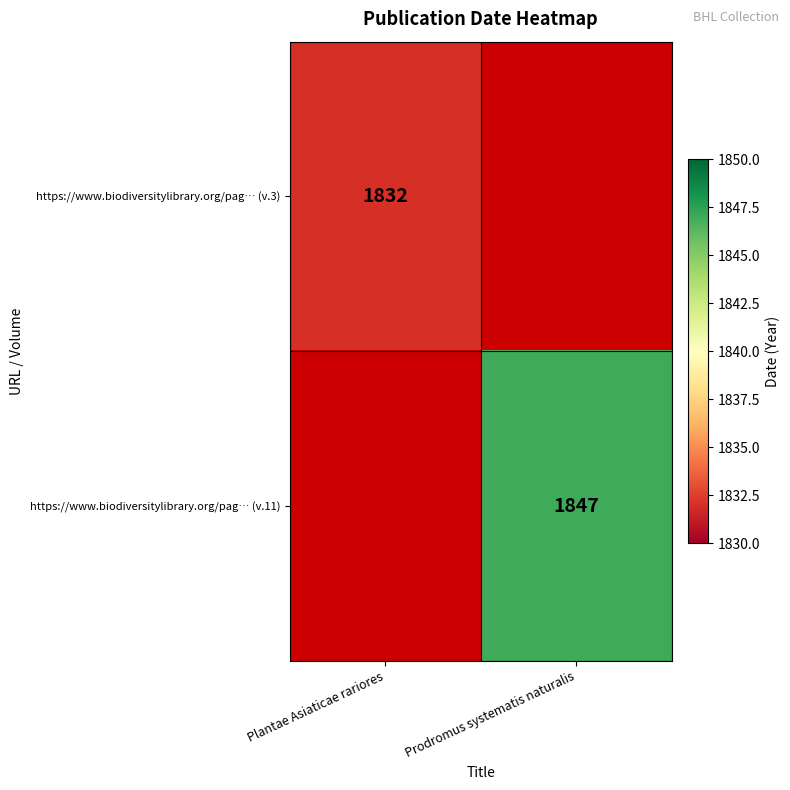

Is the value of https://www.biodiversitylibrary.org/pag… (v.11) at Prodromus systematis naturalis greater than the value of https://www.biodiversitylibrary.org/pag… (v.3) at Plantae Asiaticae rariores?

Yes